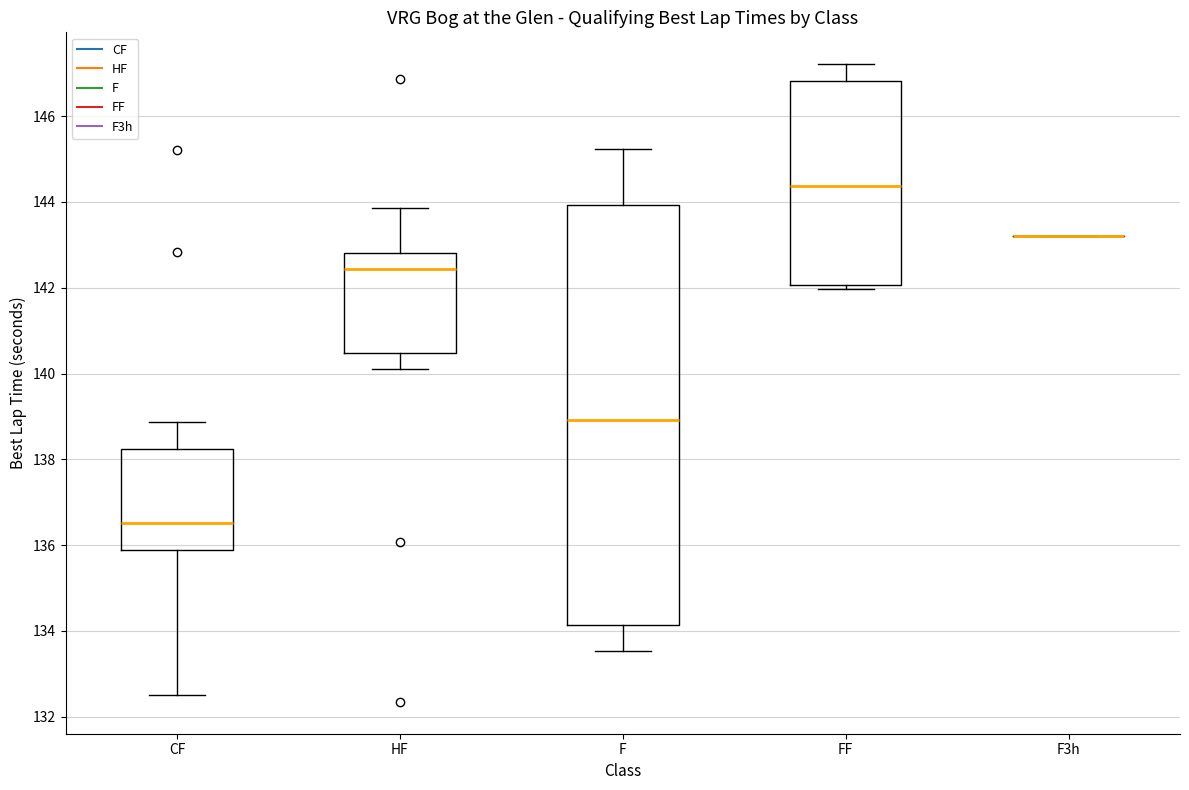

Comparing the boxes themselves (not the whiskers), which one is the tallest?

F